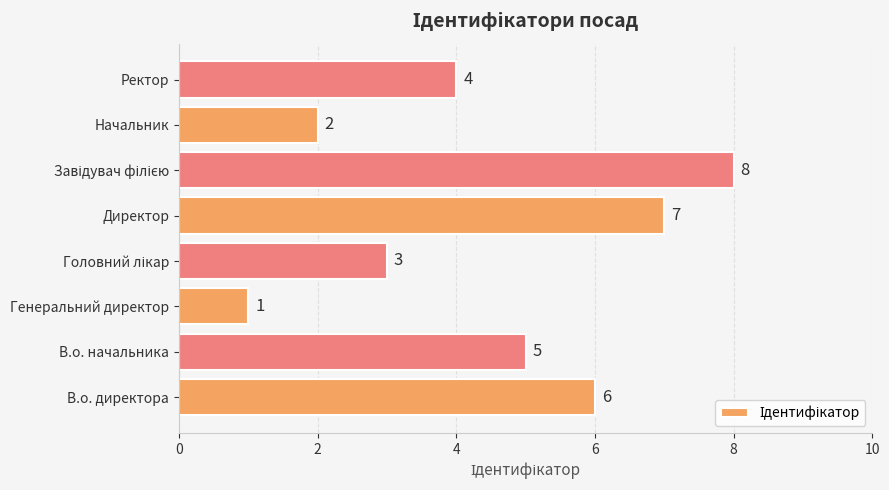

True or false: the data shows 2 at В.о. директора.

False